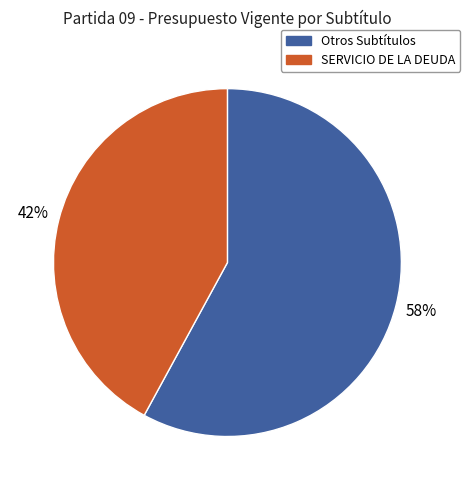

Is there a majority slice in this chart?

Yes